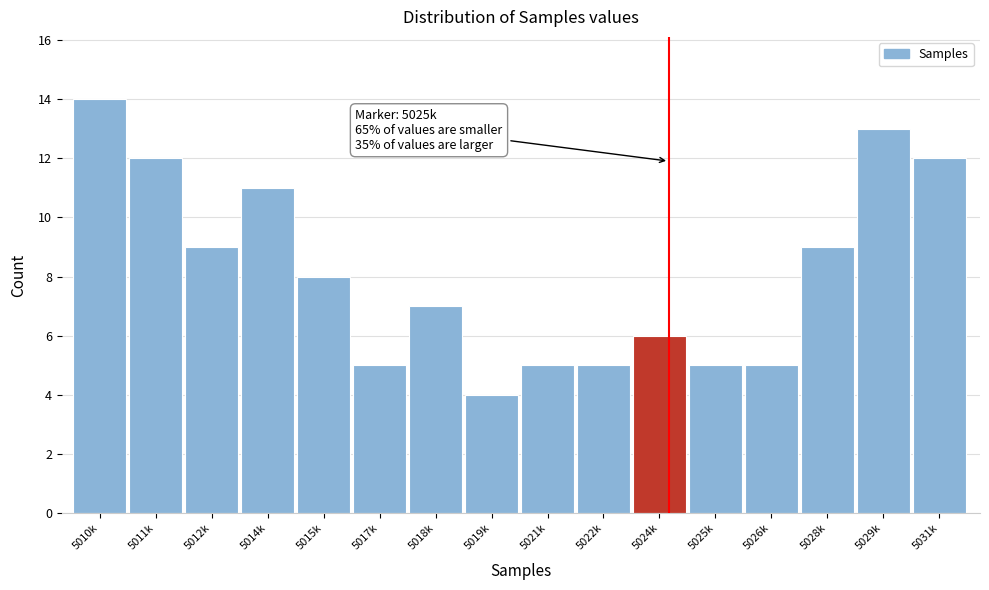

Reading left to right, list all the values displayed in this chart.

14	12	9	11	8	5	7	4	5	5	6	5	5	9	13	12